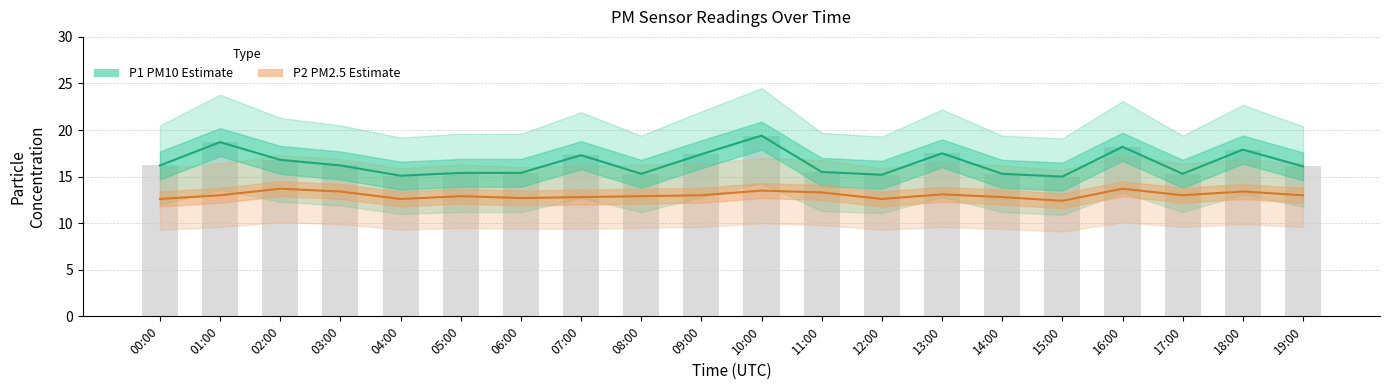

At which label does P2 (PM2.5) reach its peak?

02:00